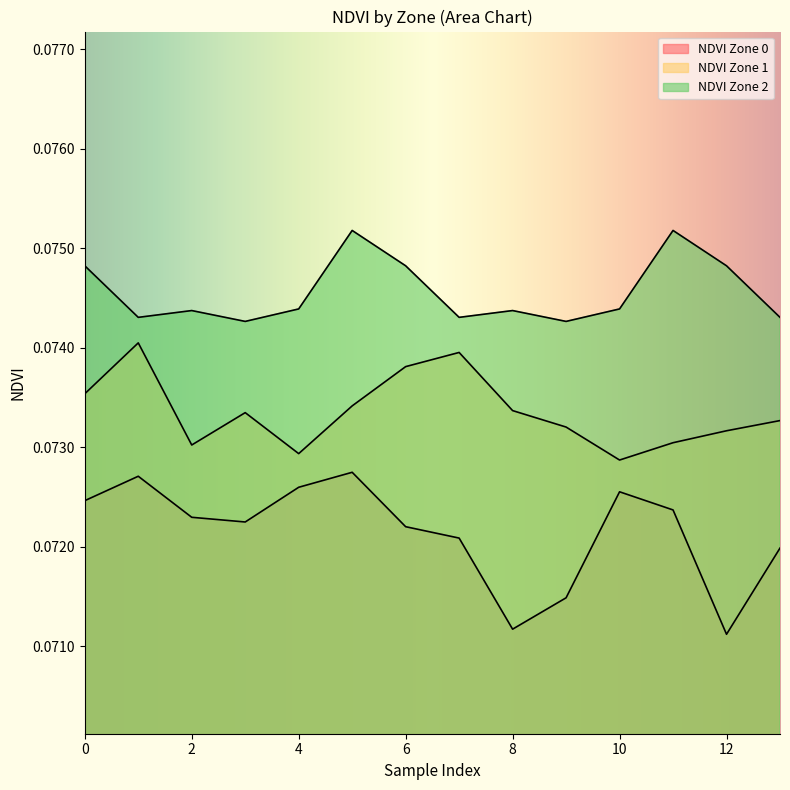

Which category has the highest value in the NDVI Zone 1 series?

1